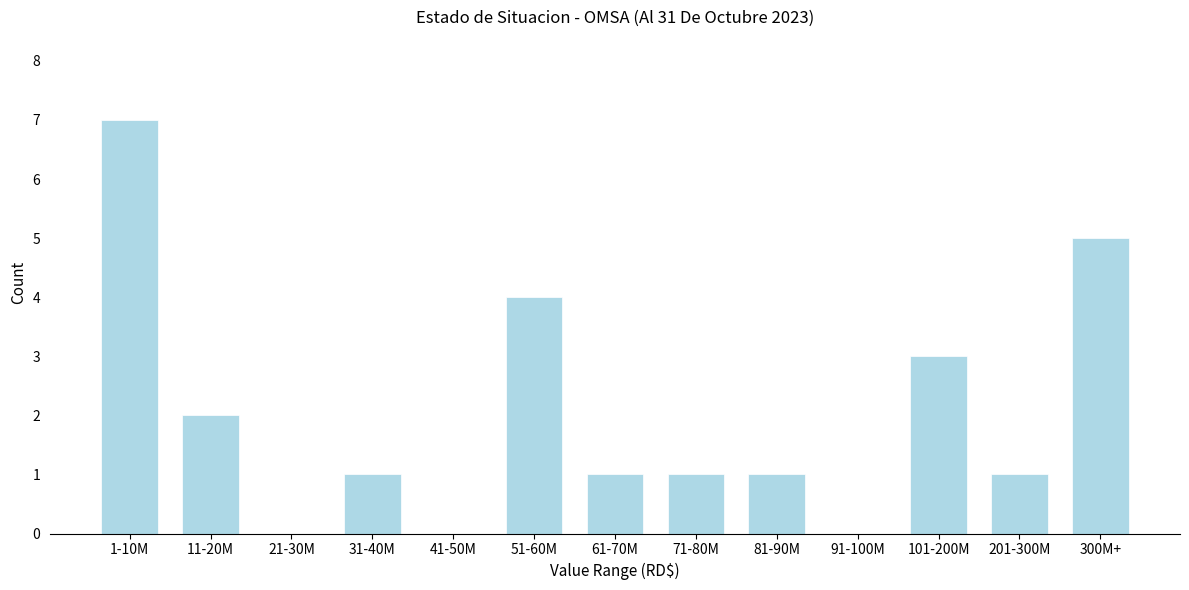

Reading left to right, transcribe all the data shown in this chart.

1-10M=7	11-20M=2	21-30M=0	31-40M=1	41-50M=0	51-60M=4	61-70M=1	71-80M=1	81-90M=1	91-100M=0	101-200M=3	201-300M=1	300M+=5